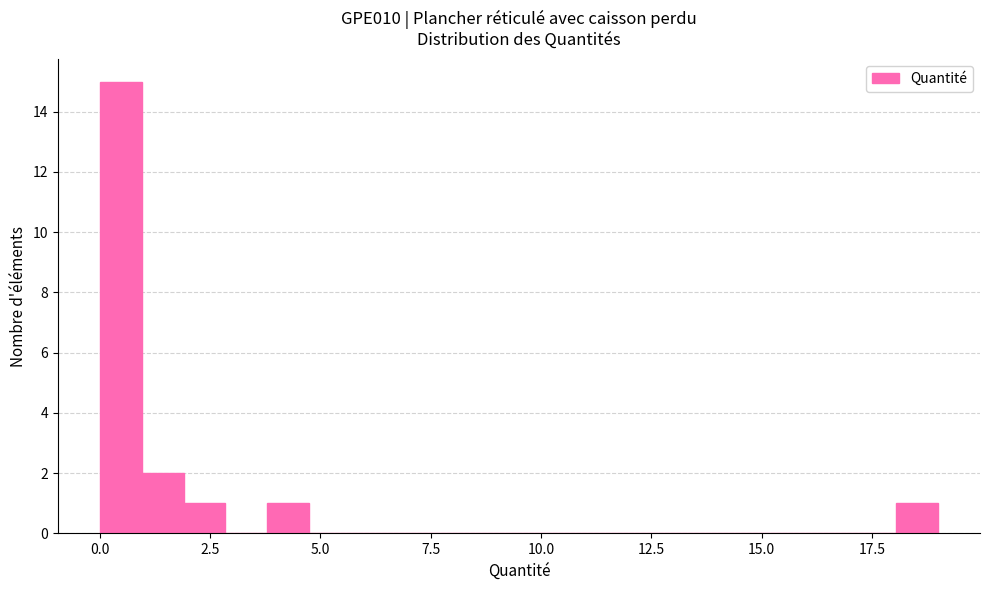

Around what value on the x-axis is the tallest bar? Give the approximate position of its centre, as read against the axis.

0.5